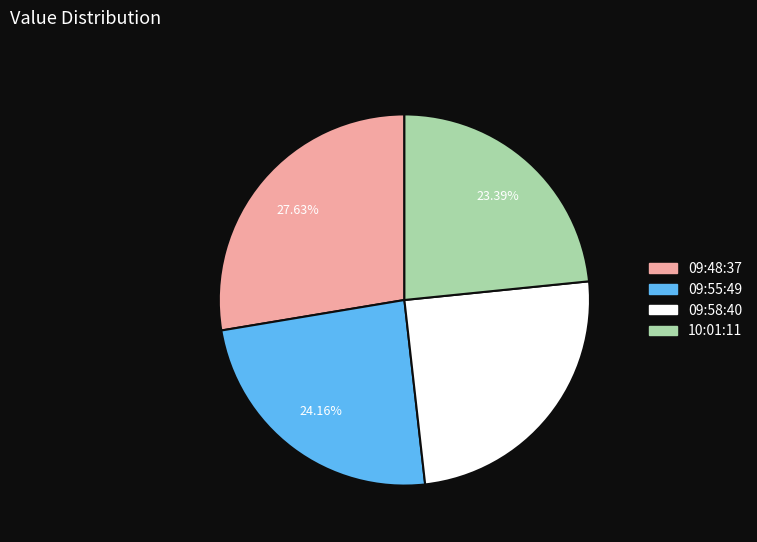

To the nearest percent, what is the difference between the largest and smallest slice percentages?

4%